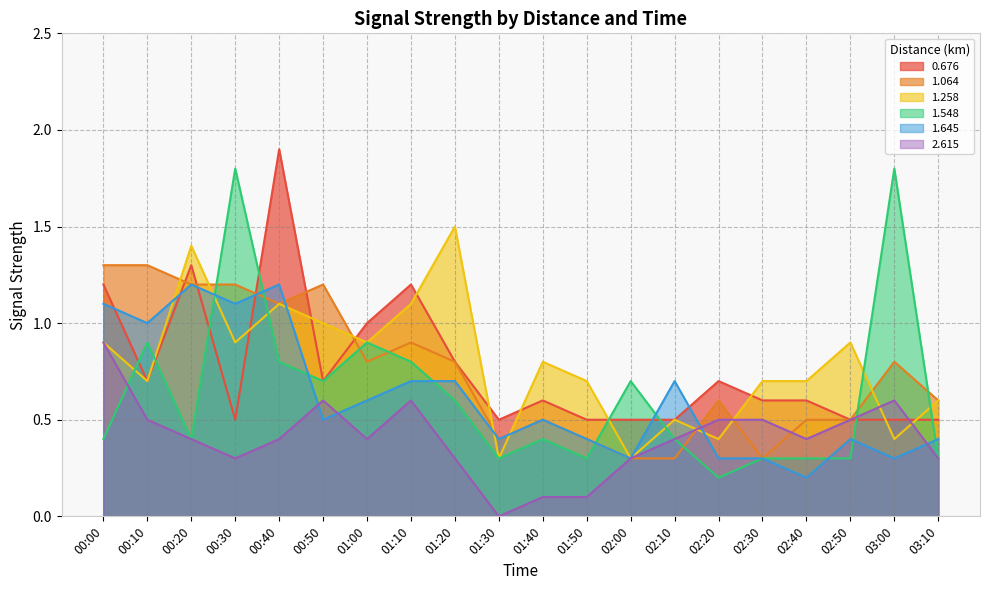

How many lines are shown in the chart?

6